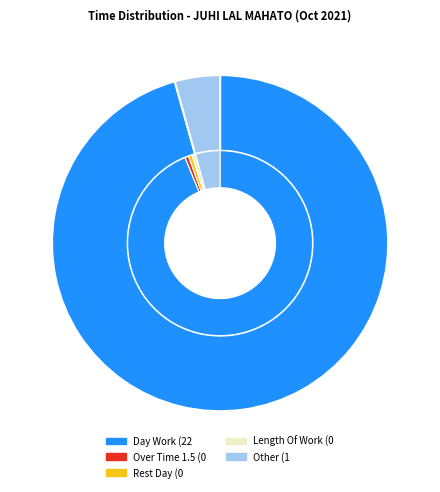

What is the smallest slice in the pie chart?

Over Time 1.5